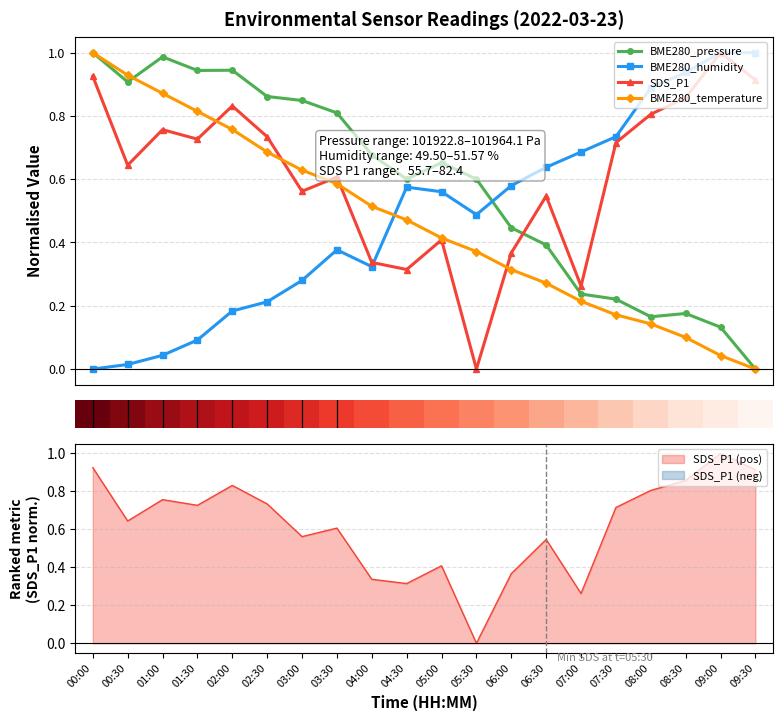

Which series has the widest spread of values?

BME280_pressure